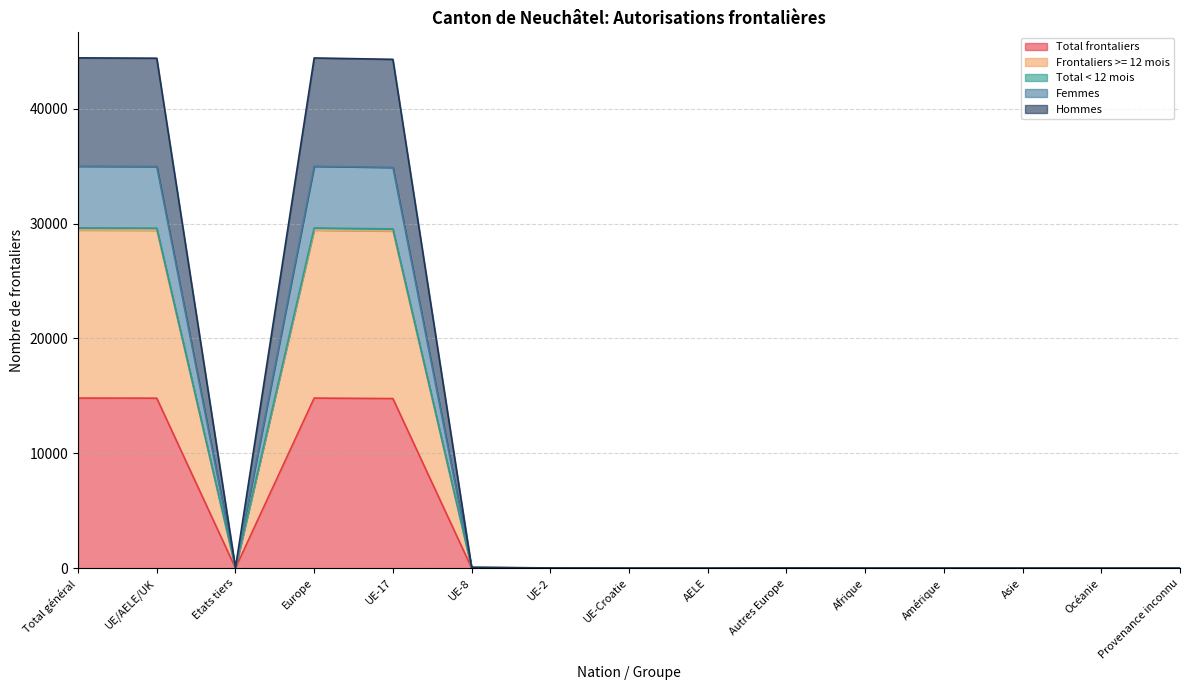

Which label corresponds to the largest value in the chart?

Total général